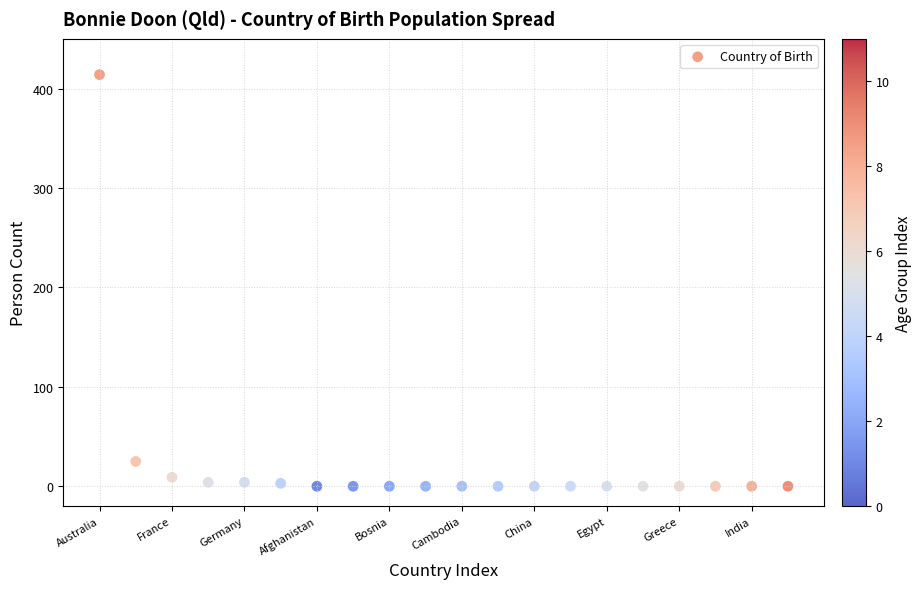

What Y value in the scatter plot is closest to 207?

25